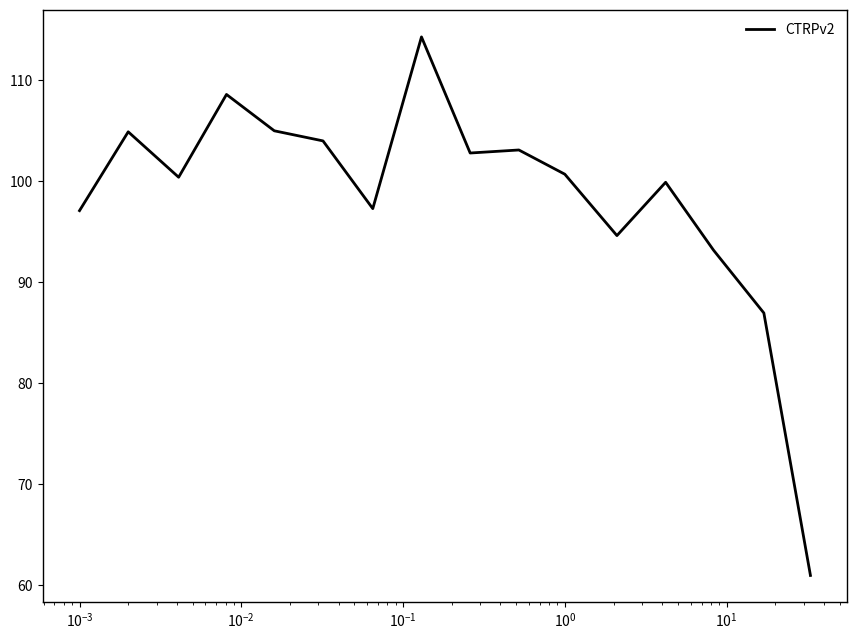

What is the minimum value shown in the chart?

61.0